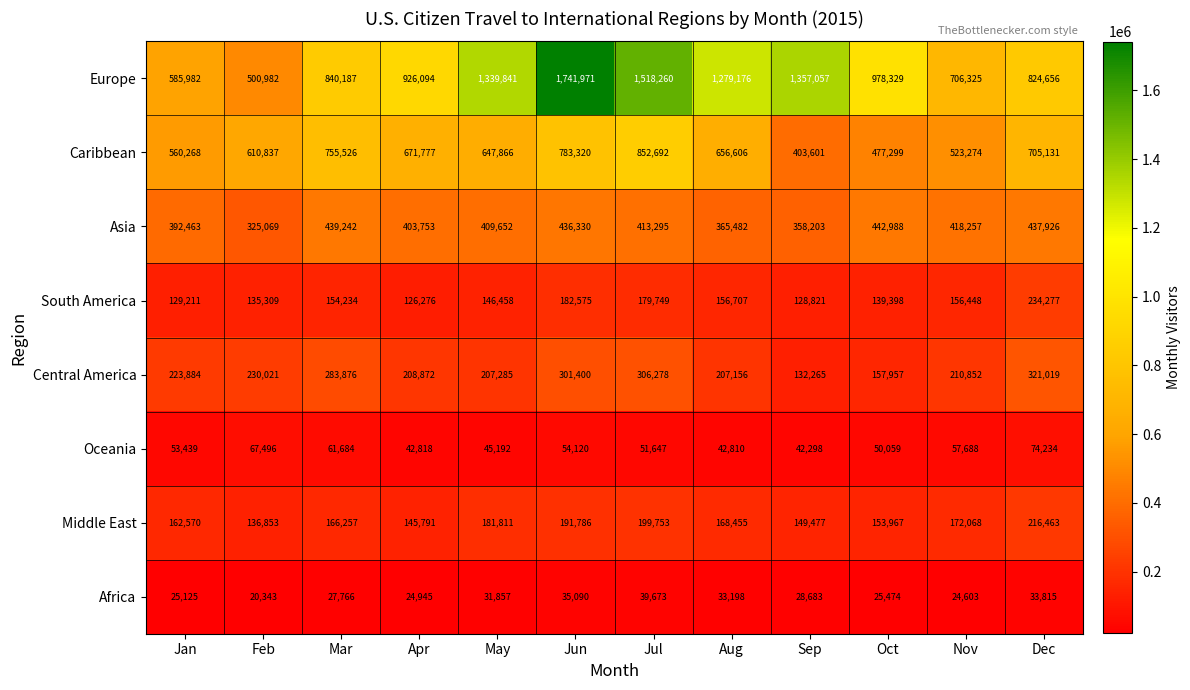

What is the minimum value shown in the chart?

20343